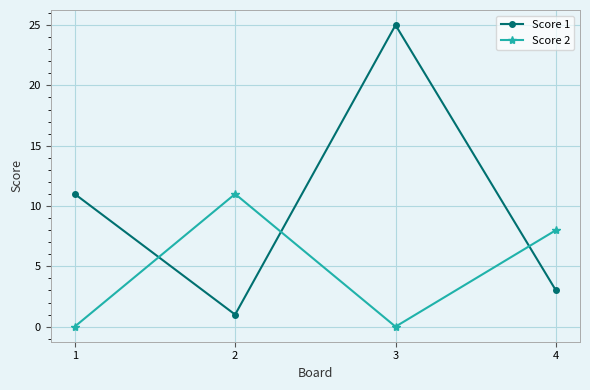

True or false: Score 2 has a value of 8 at 4.

True